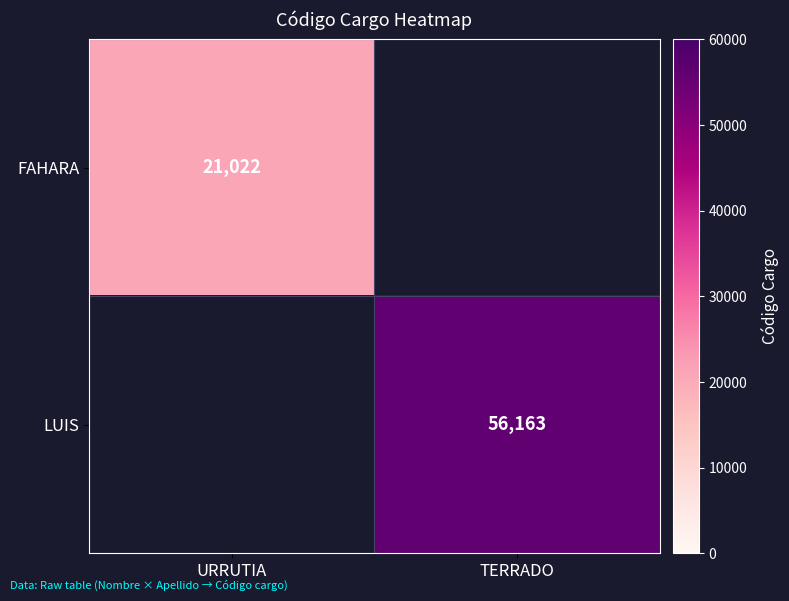

True or false: FAHARA has a value of 21022 at URRUTIA.

True